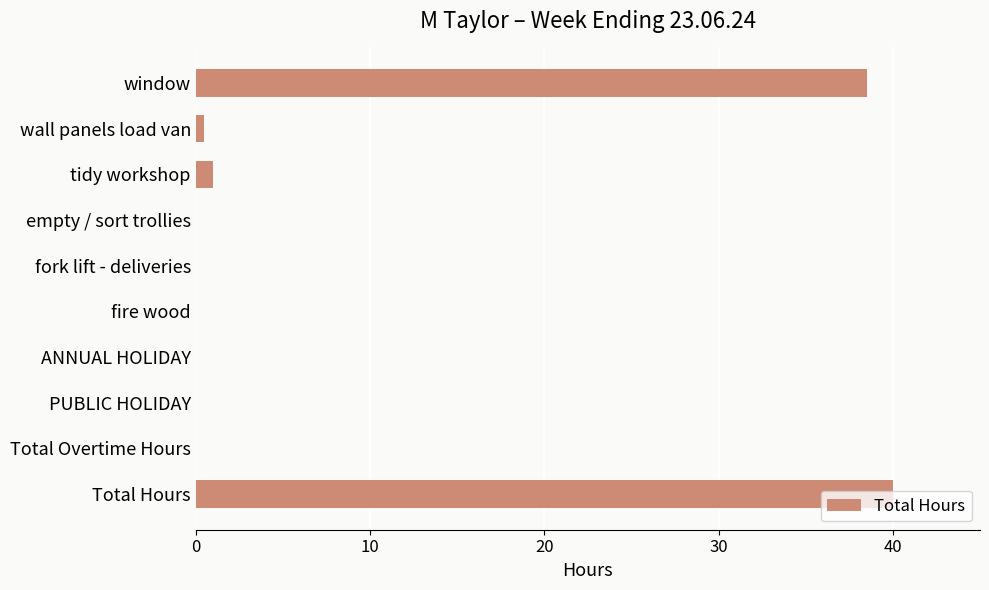

At which category does the chart reach its peak across all series?

Total Hours